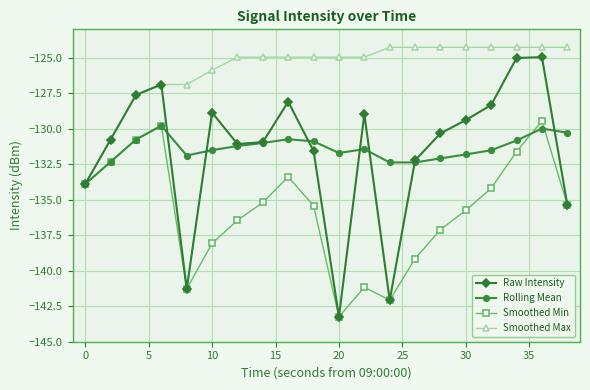

What is the smallest value displayed?

-143.2